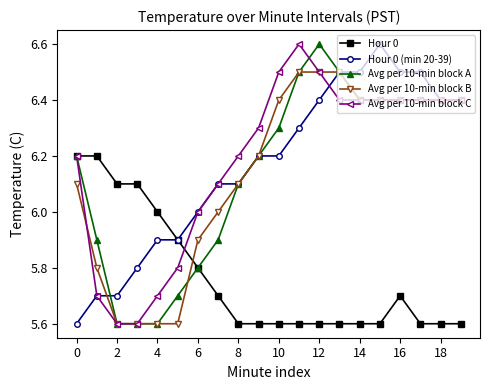

What is the value of the Avg per 10-min block C point at the 5th from the left?

5.7